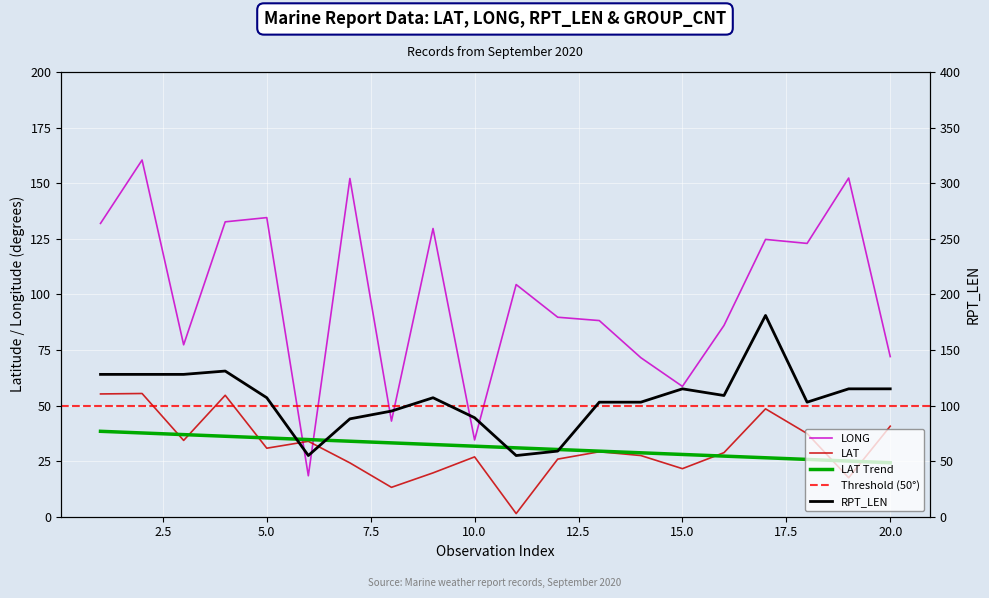

How many data points does each series have?

20